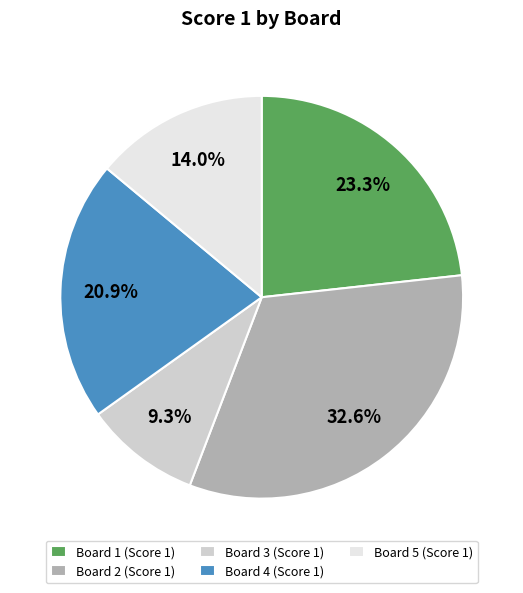

Is the sum of Board 5 and Board 1 greater than half?

No